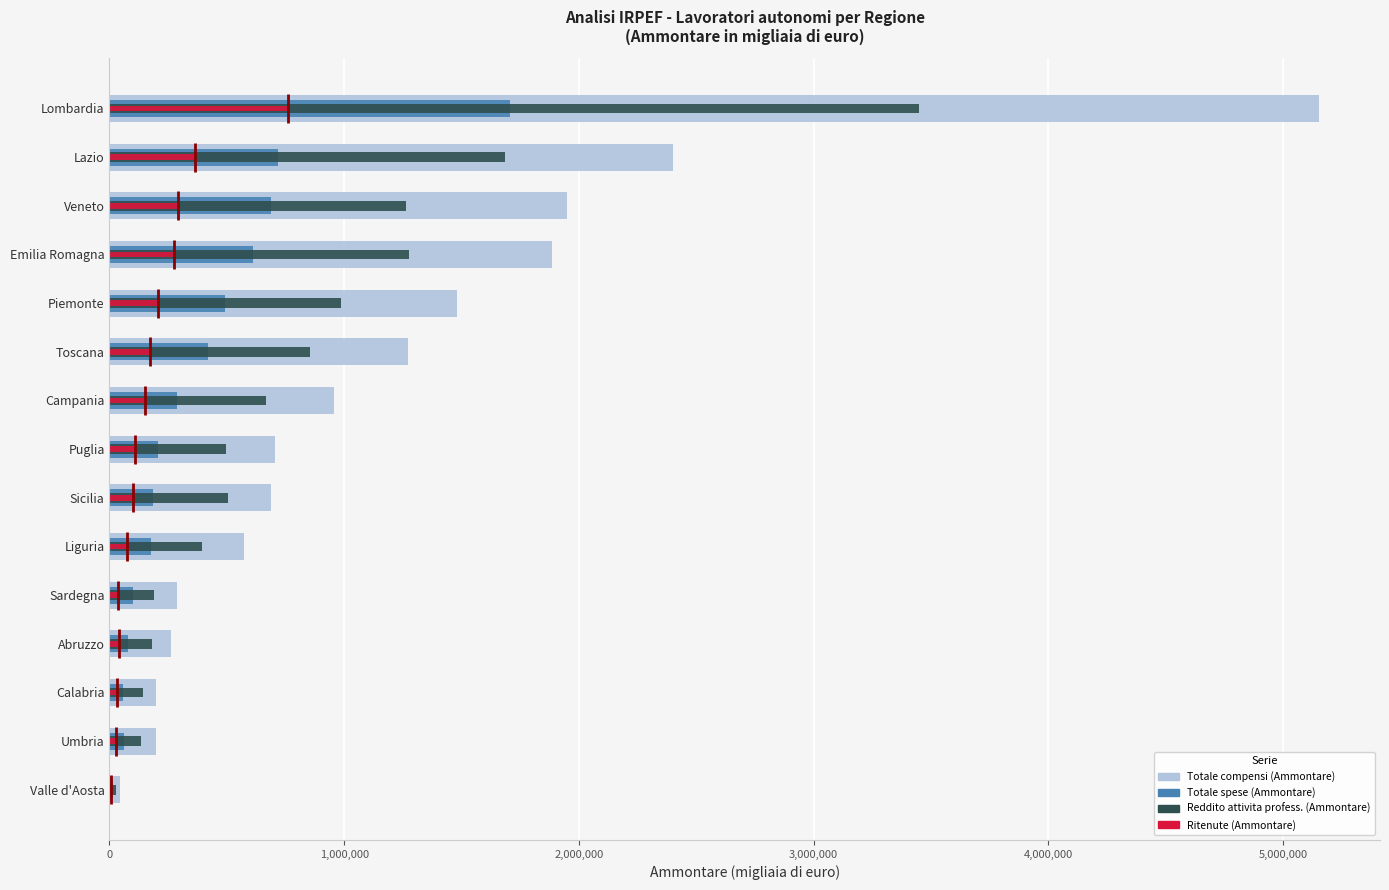

How many data points in Ritenute (Ammontare) are less than 107461?

7